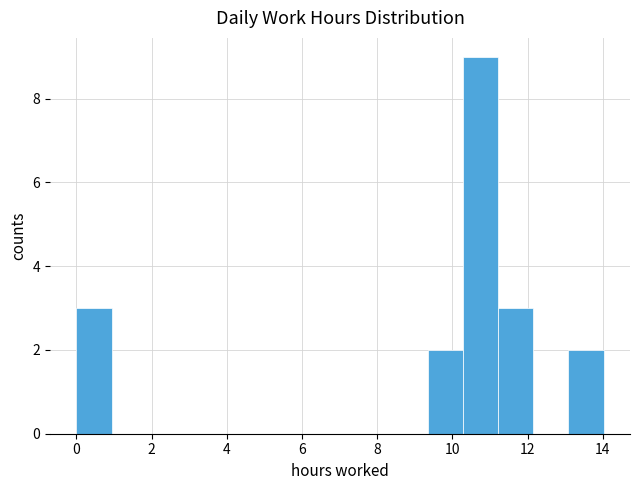

Over which range of the x-axis is the bar tallest?

10.2 to 11.2